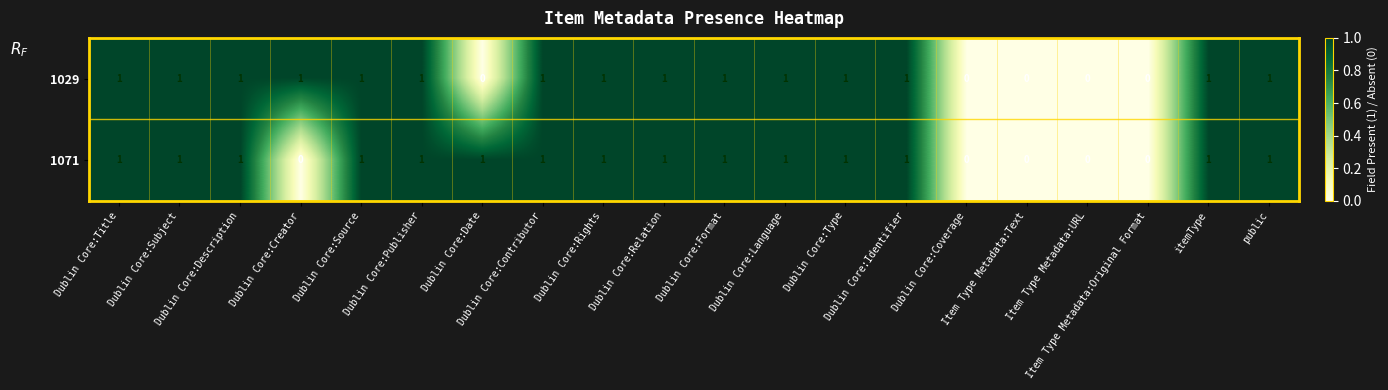

Count the 1029 values in the range 1 to 2.

15